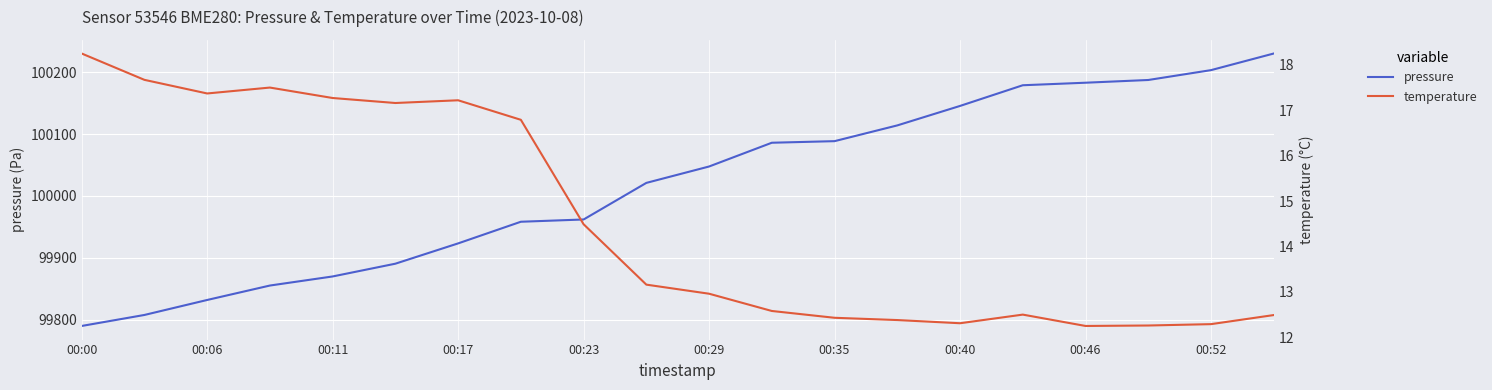

Rank the series at 00:17 from highest to lowest value.

pressure, temperature